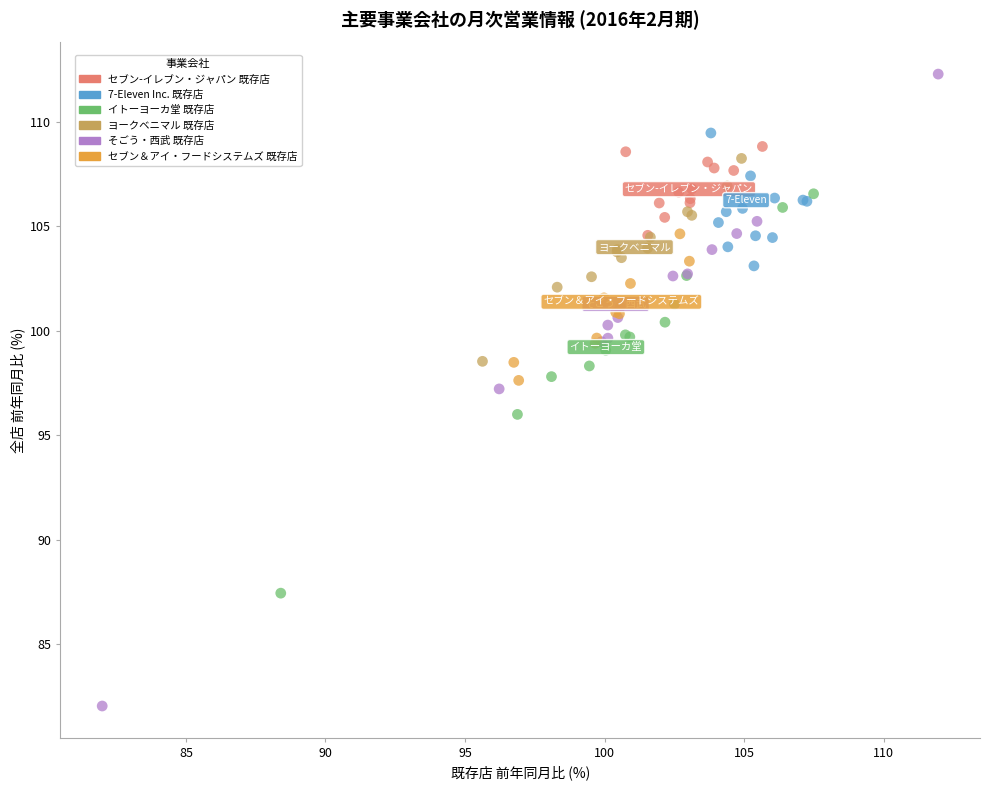

Which series contains the highest Y value?

そごう・西武 既存店